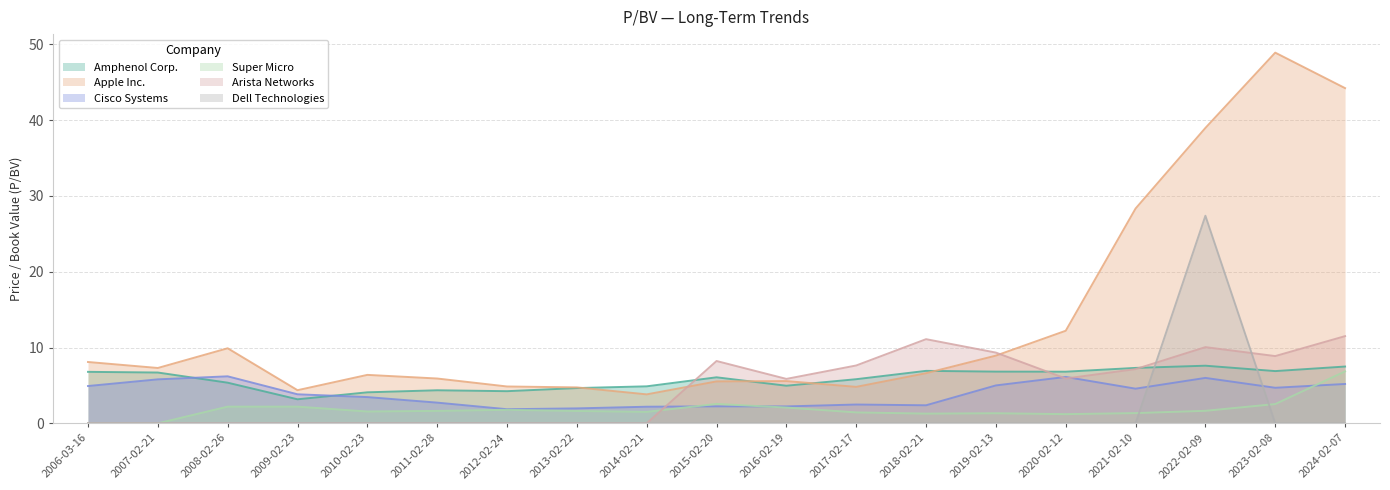

True or false: Apple Inc. has a value of 1.4 at 2012-02-24.

False